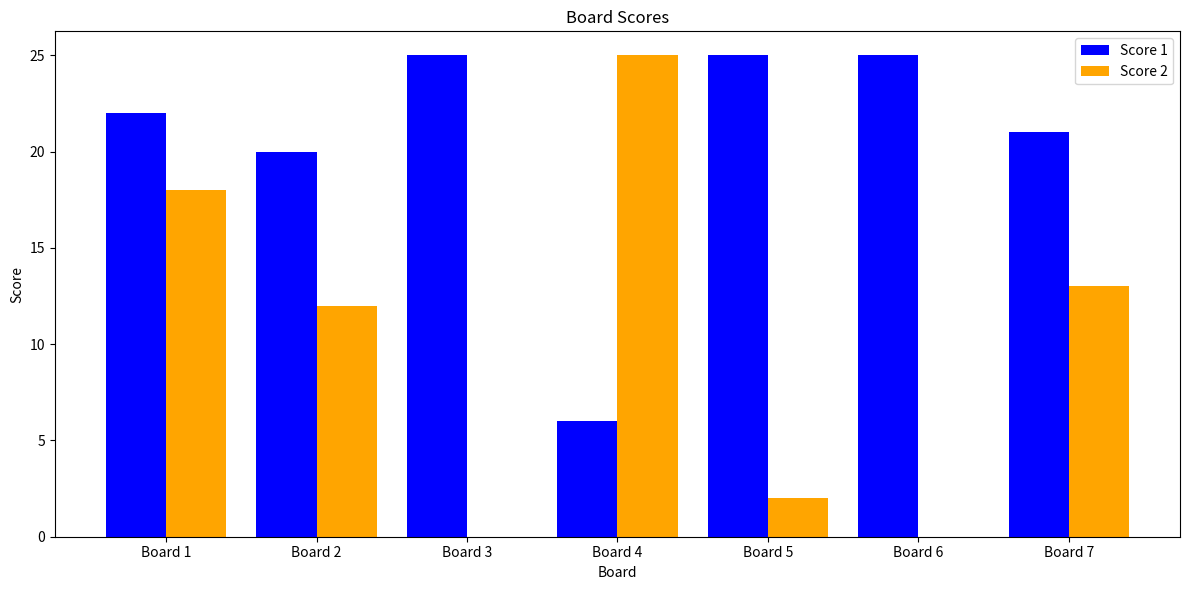

The Score 2 series shows 25 at Board 4. True or false?

True